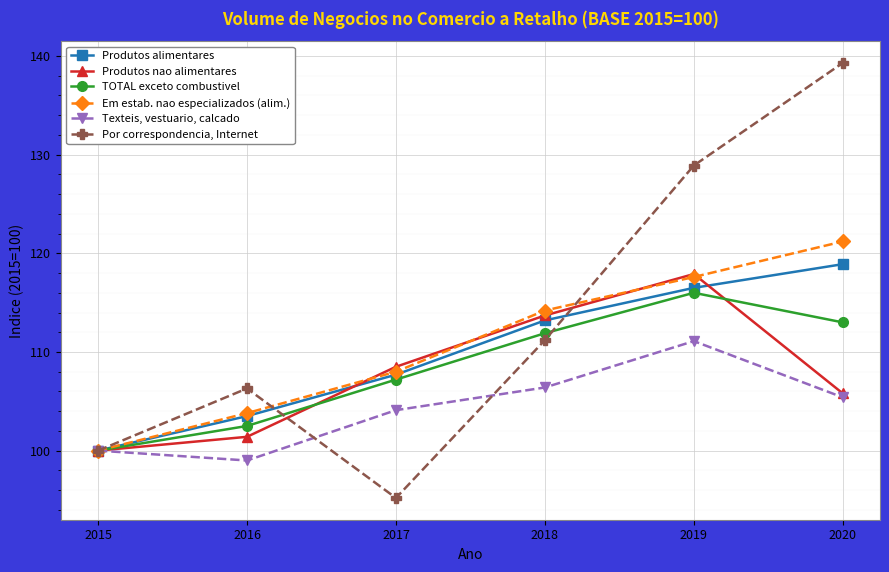

Where is the first local maximum for Texteis, vestuario, calcado?

2019